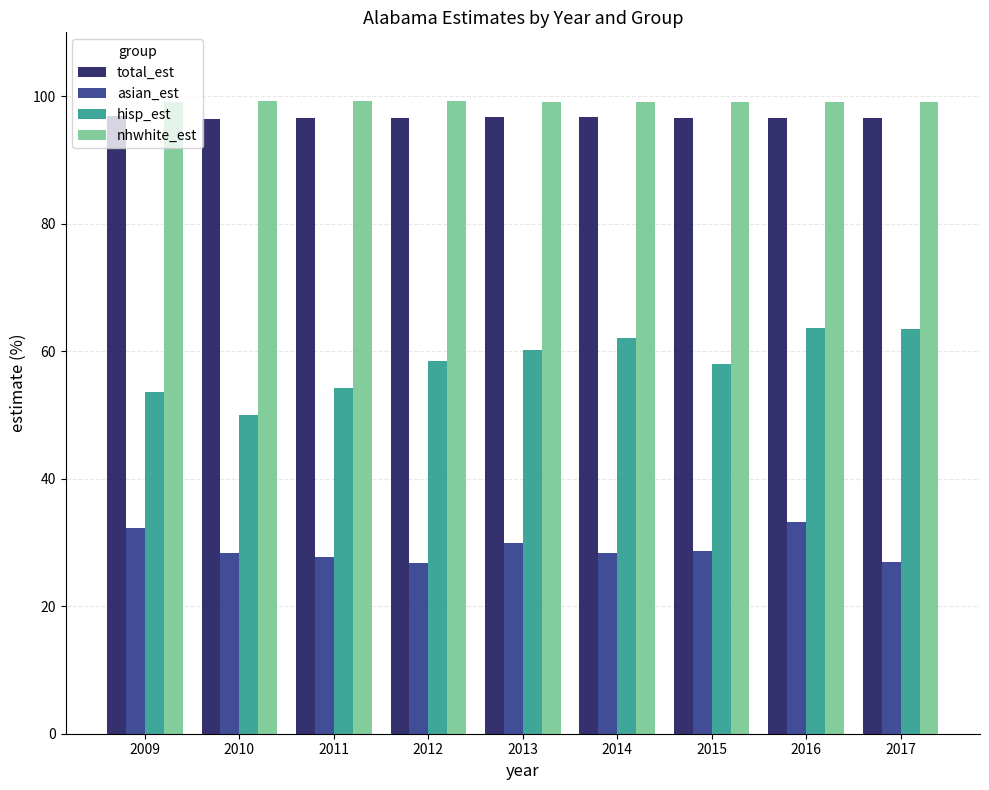

What is the spread (max minus min) of values at 2016?

65.8